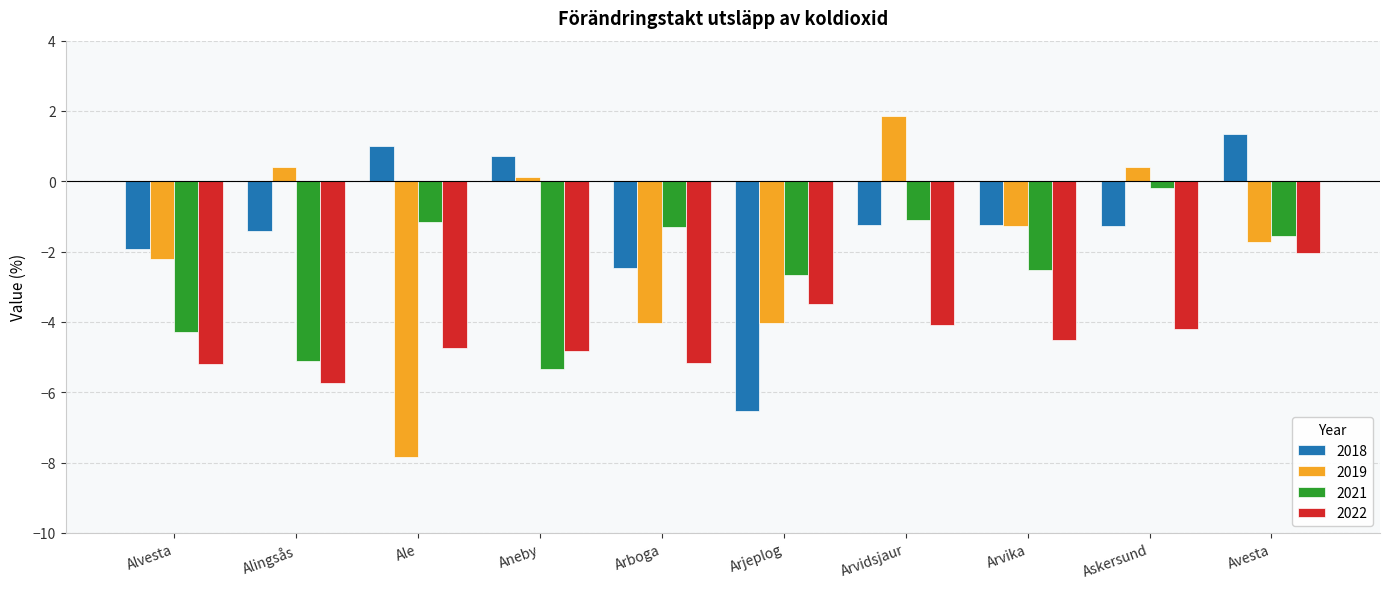

What is the maximum value for 2021?

-0.2